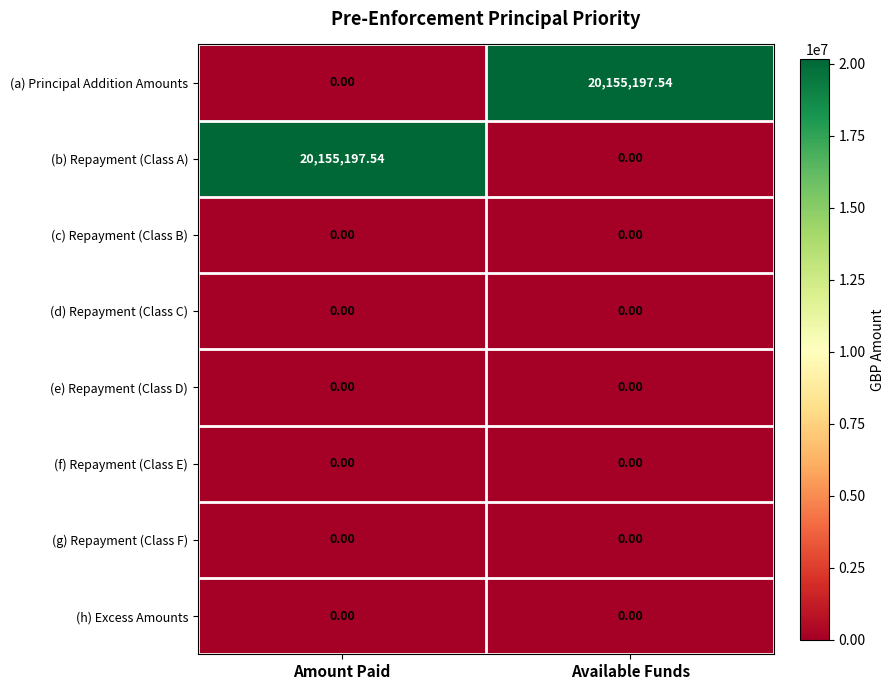

Which category has the highest value in the (a) Principal Addition Amounts series?

Available Funds